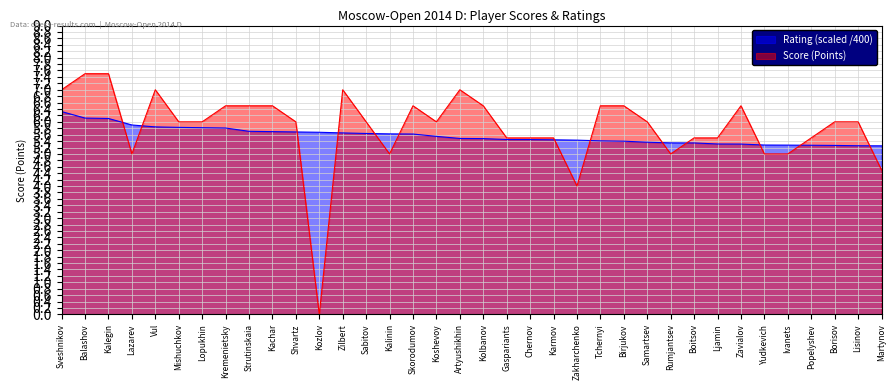

At which label is Score closest to 3?

Zakharchenko